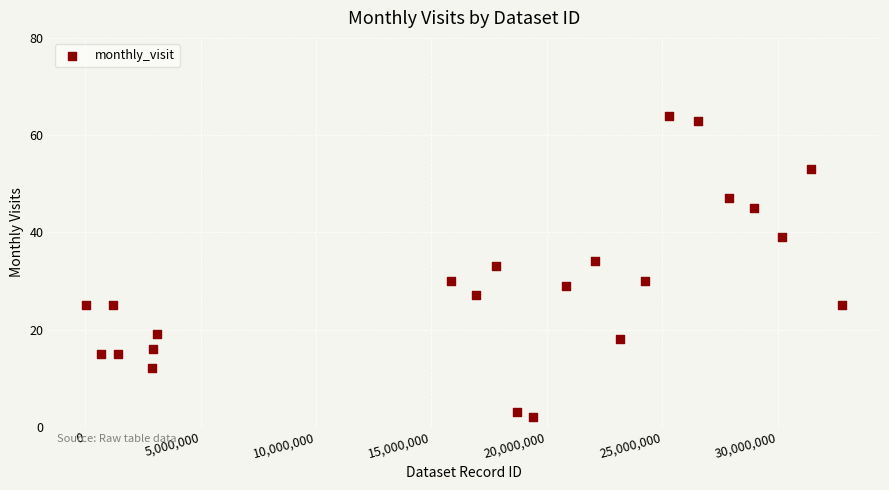

What is the range of X values (max minus min)?

32756706